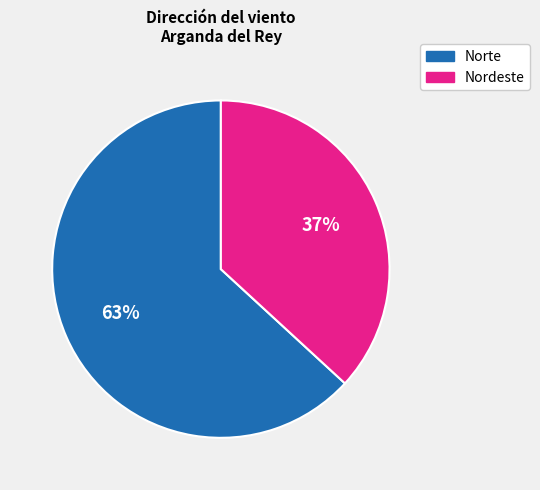

To the nearest percent, what is the average slice percentage?

50%